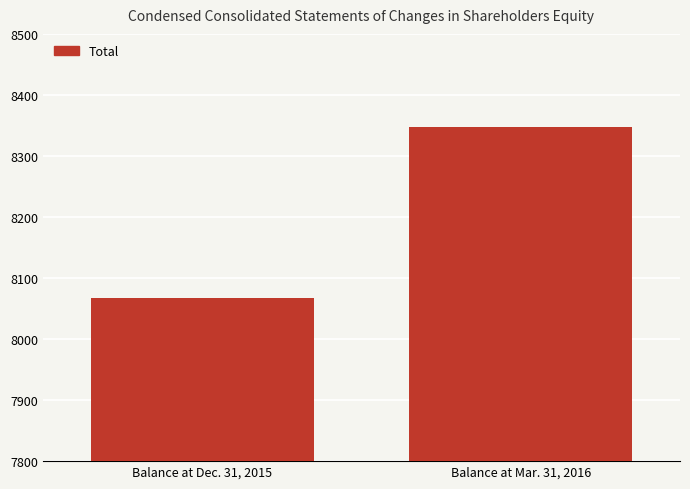

Reading left to right, list all the values displayed in this chart.

Balance at Dec. 31, 2015=8068	Balance at Mar. 31, 2016=8348